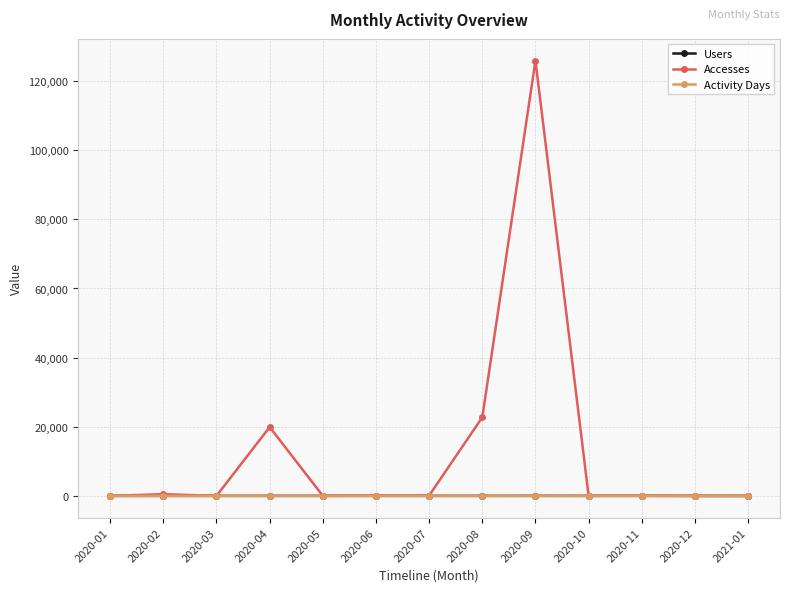

What is the maximum value for Activity Days?

19